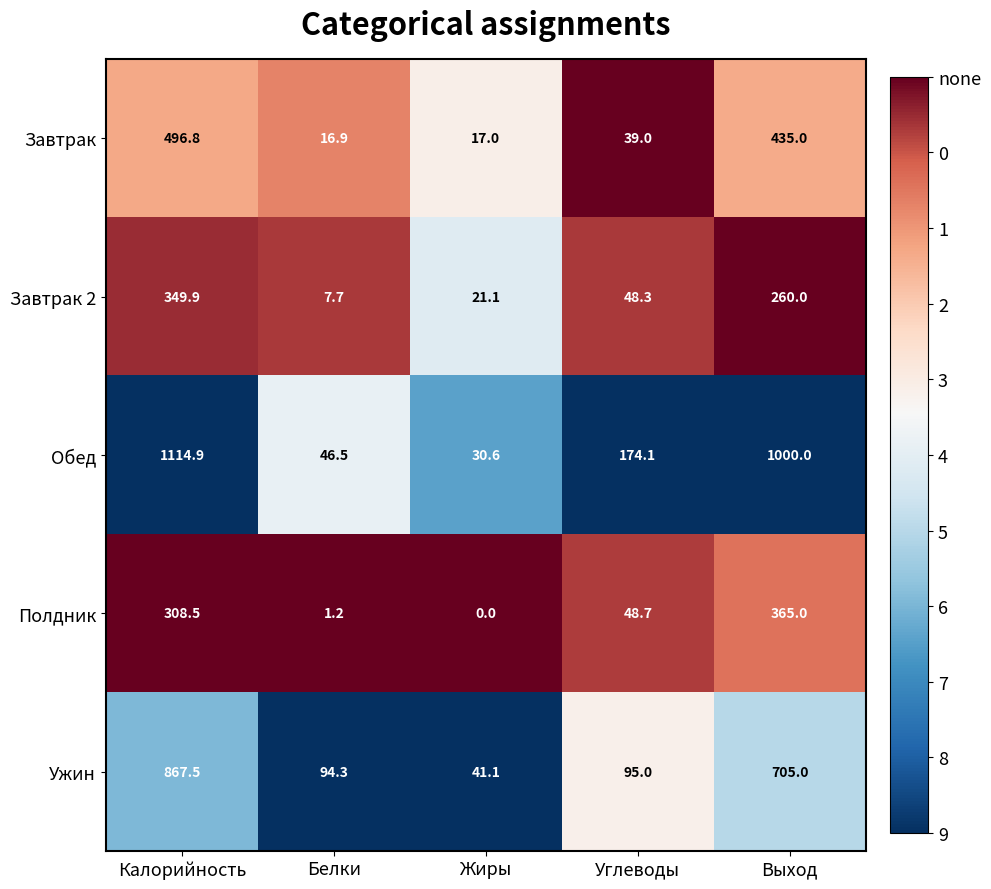

What is the sum of all Ужин values?

1802.9